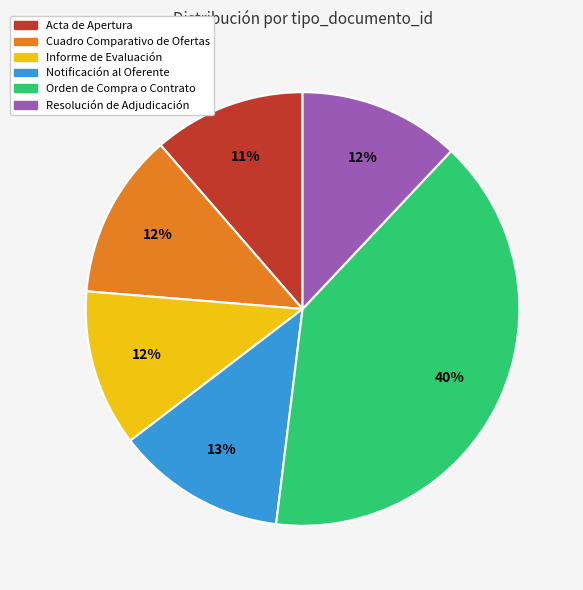

Do Acta de Apertura and Cuadro Comparativo de Ofertas together represent more than half of the pie?

No